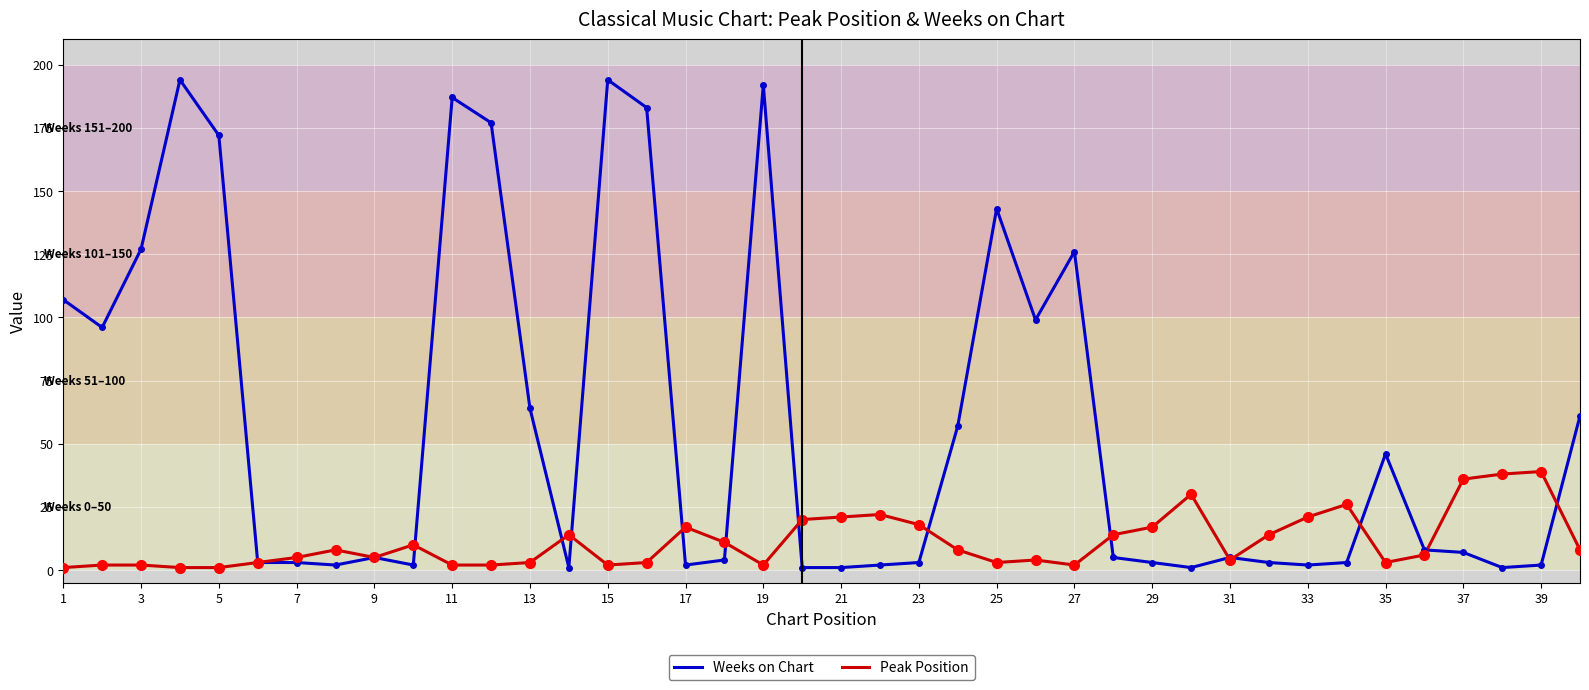

What is the maximum value shown in the chart?

194